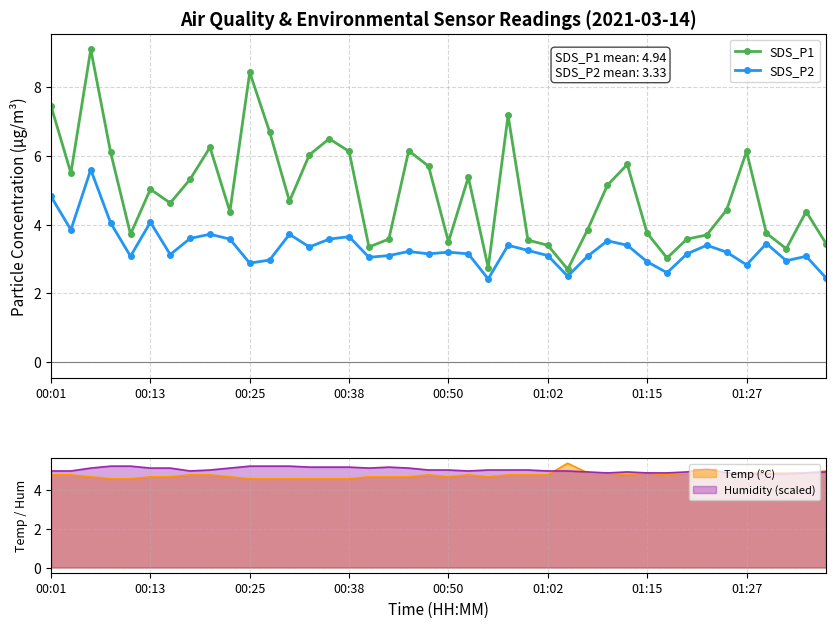

True or false: SDS_P1 has more than 2 interior local peaks.

True